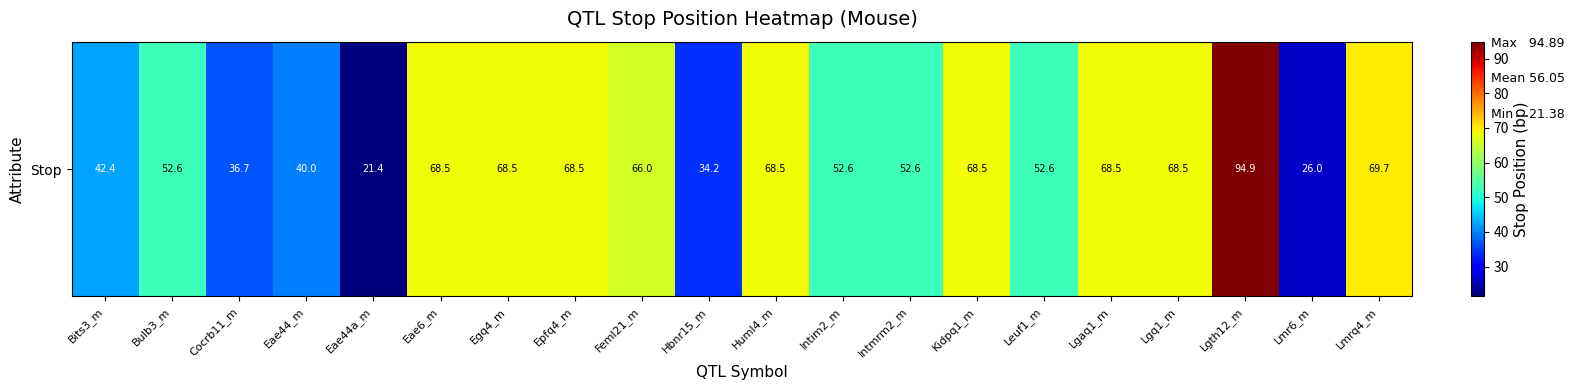

Rank the categories by value from highest to lowest.

Lgth12_m, Lmrq4_m, Eae6_m, Egq4_m, Epfq4_m, Kidpq1_m, Lgaq1_m, Lgq1_m, Huml4_m, Feml21_m, Bulb3_m, Intim2_m, Intmrm2_m, Leuf1_m, Bits3_m, Eae44_m, Cocrb11_m, Hbnr15_m, Lmr6_m, Eae44a_m